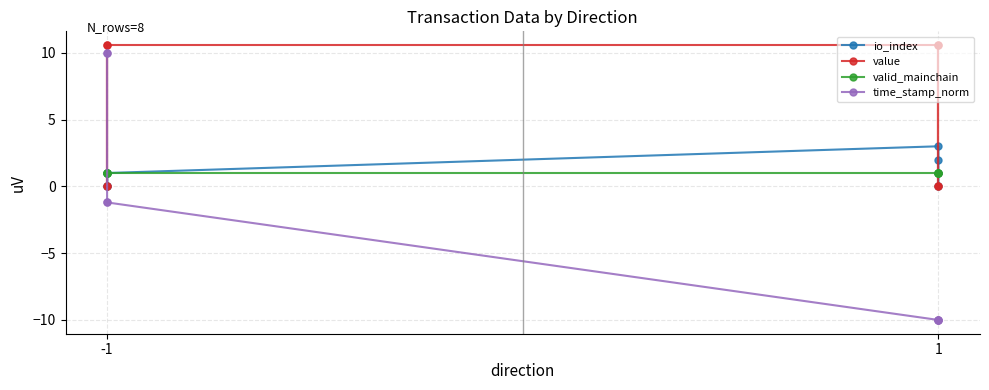

What is the sum of the time_stamp_norm values at 1 and -1?

20.0